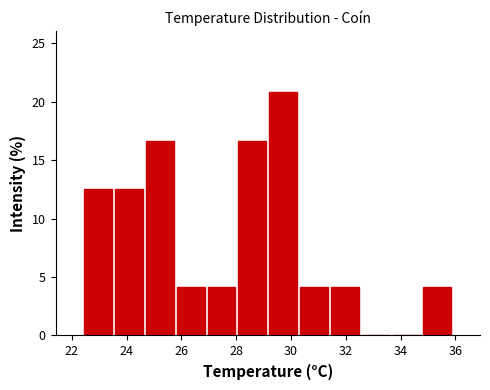

How tall is the bar that spans 28.0 to 29.2 on the x-axis? Neither the bar edges nor the heights are printed on the chart, so give them approximately, as read against the axes.

16.5